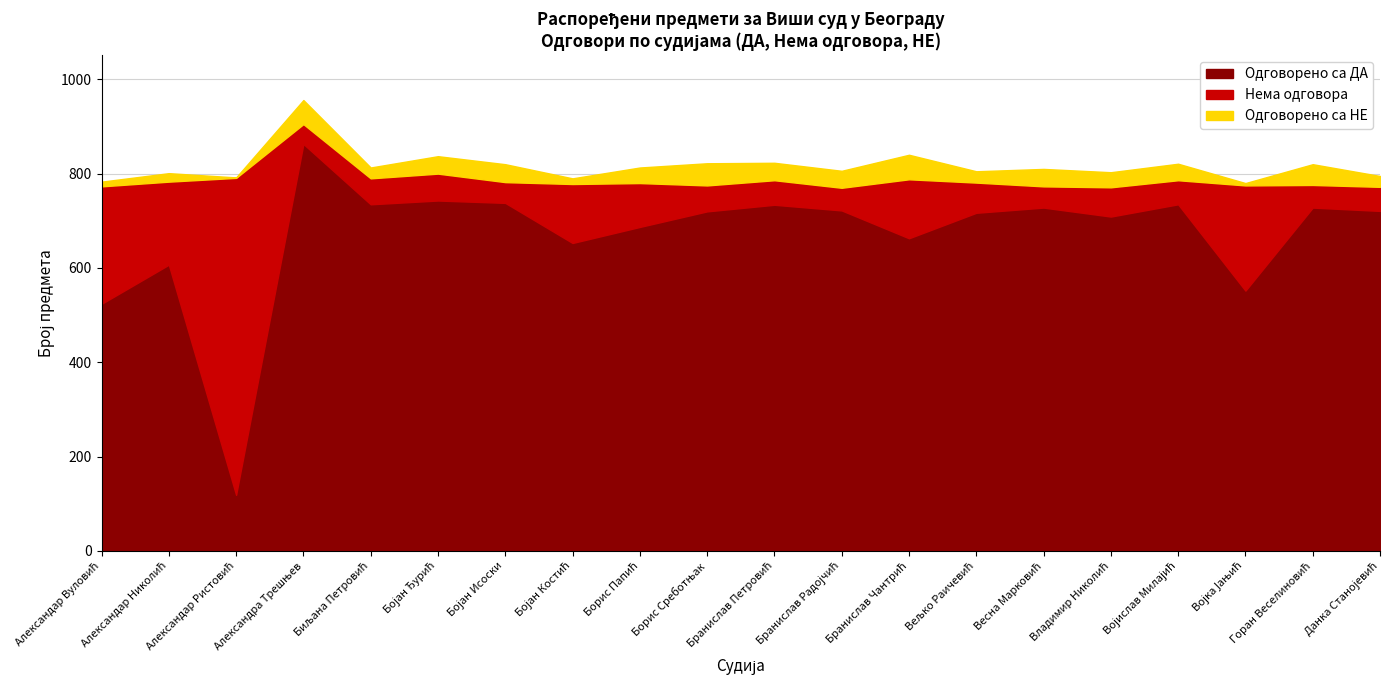

At how many categories does at least one series exceed 100?

20